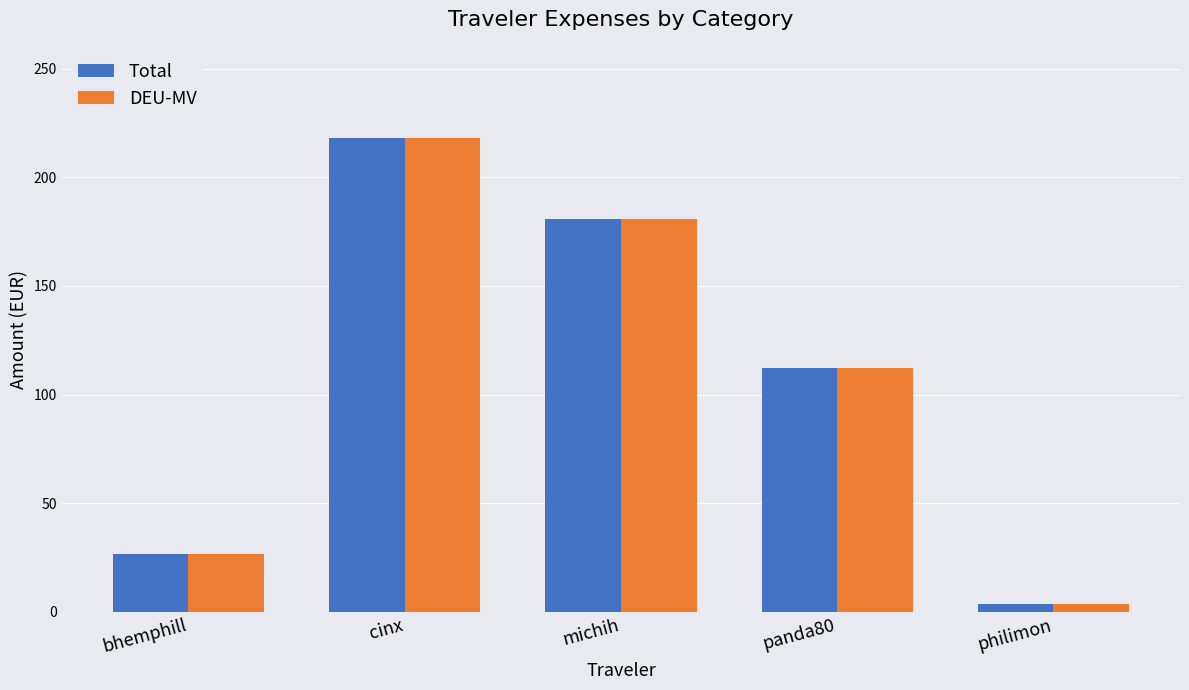

The value of Total at cinx is 318.6. True or false?

False